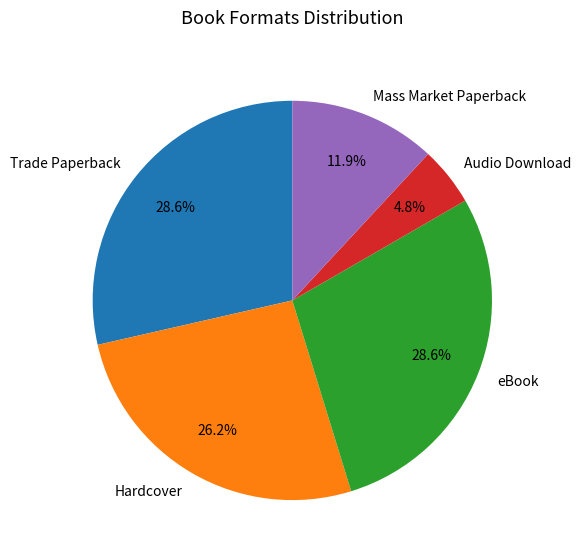

Does Audio Download represent more than half of the total?

No